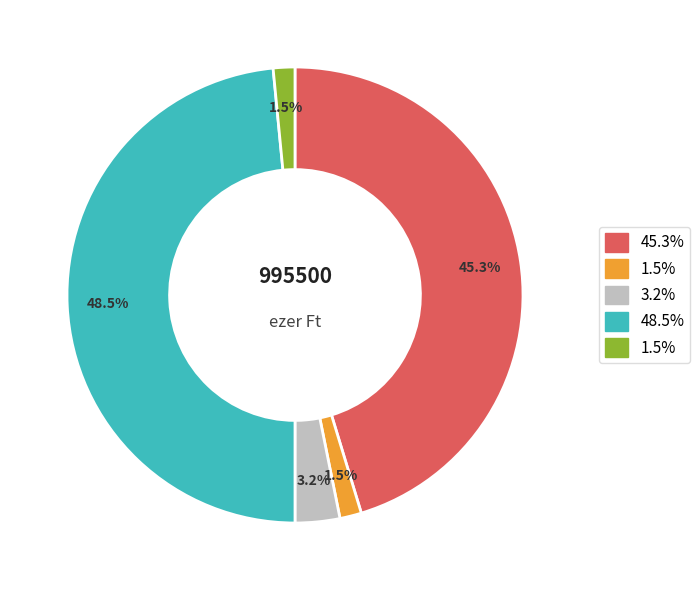

Is there any slice that represents more than half of the pie?

No